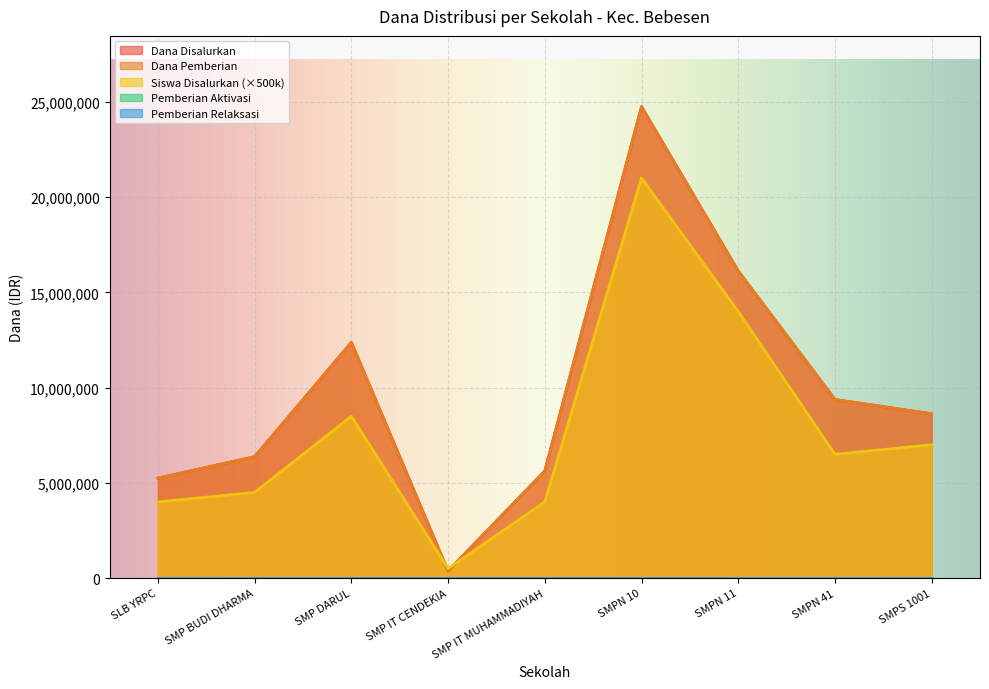

What is the sum of all Siswa Disalurkan values?

70000000